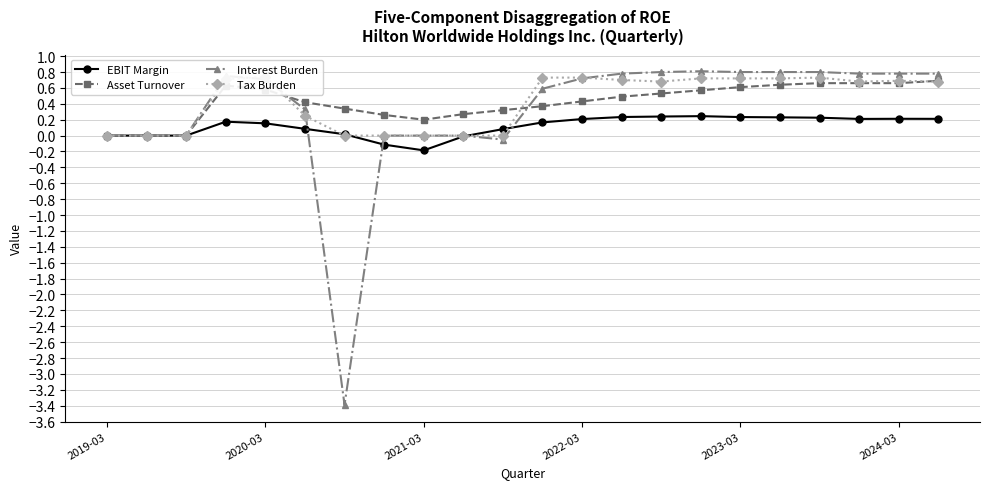

What is the average value of the Asset Turnover series?

0.4